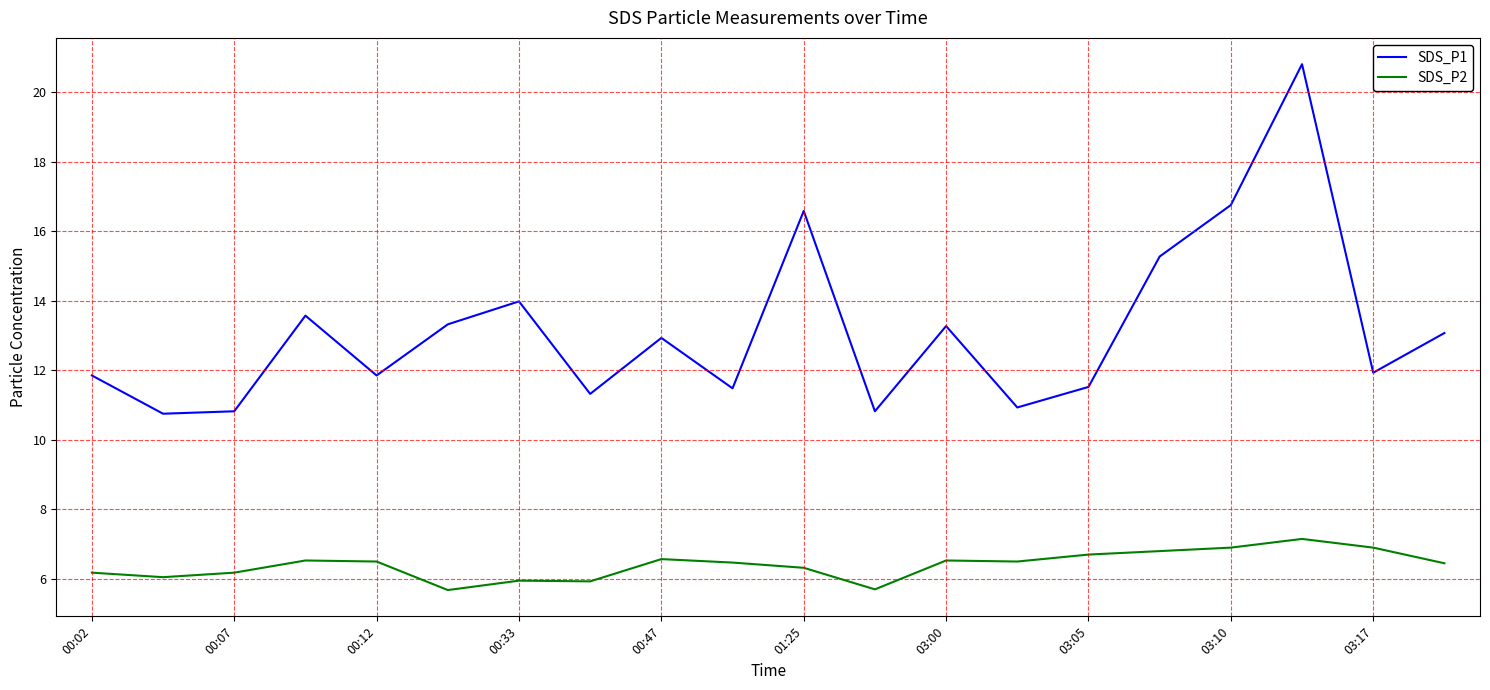

What is the lowest value of the SDS_P2 series?

5.7